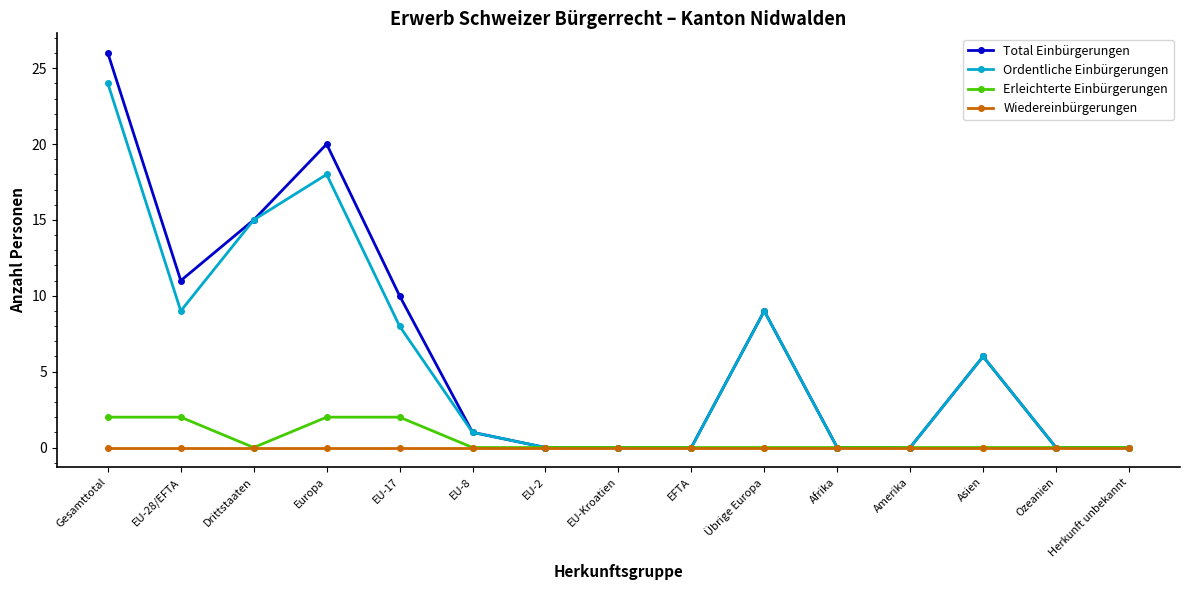

What is the difference between the highest and lowest values at Europa?

20